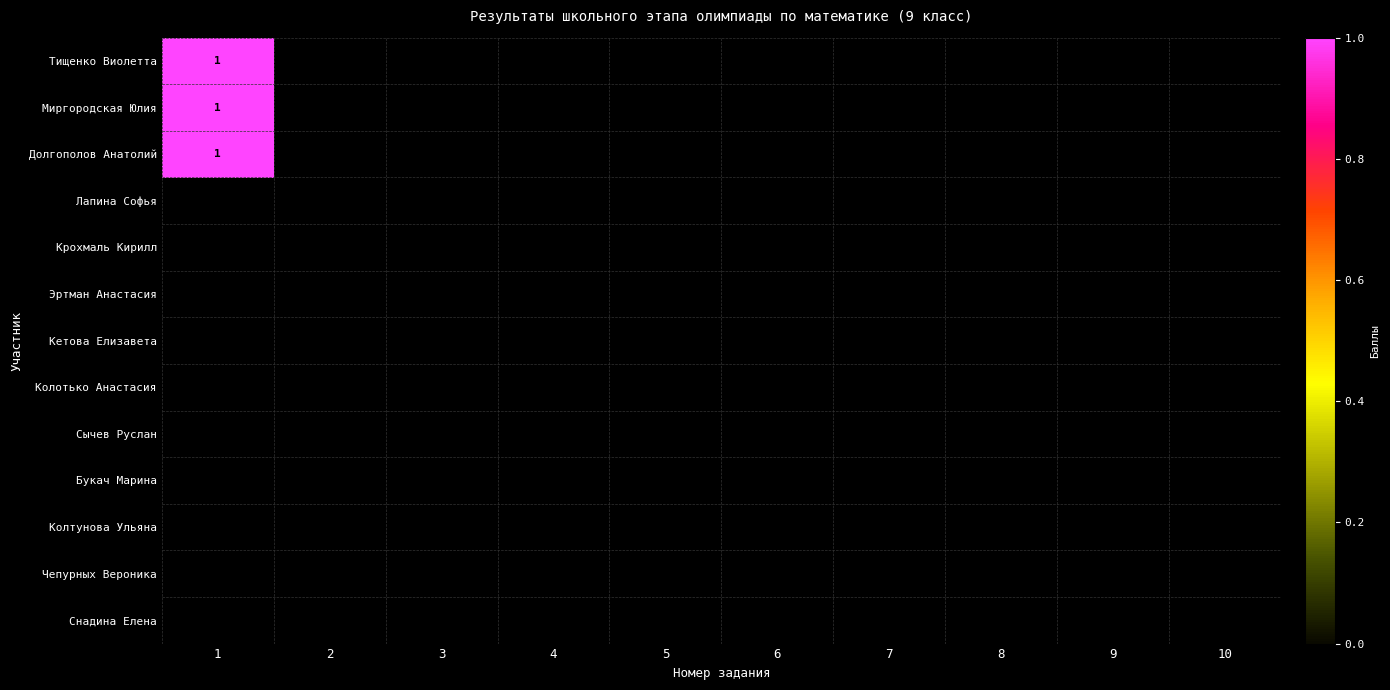

At how many categories does at least one series exceed 0?

1